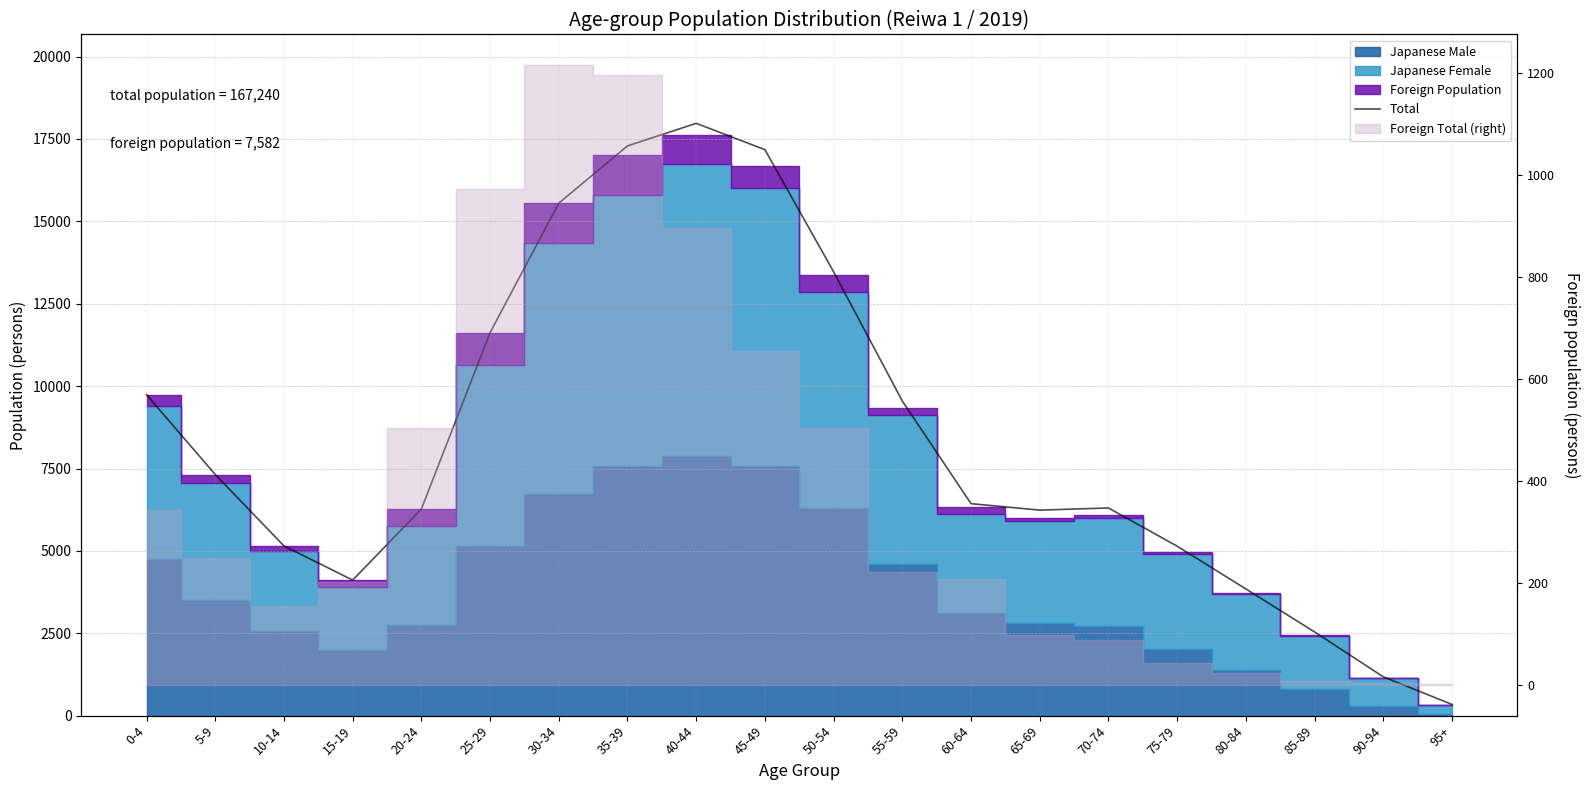

True or false: the data has more than 0 interior local peaks.

True